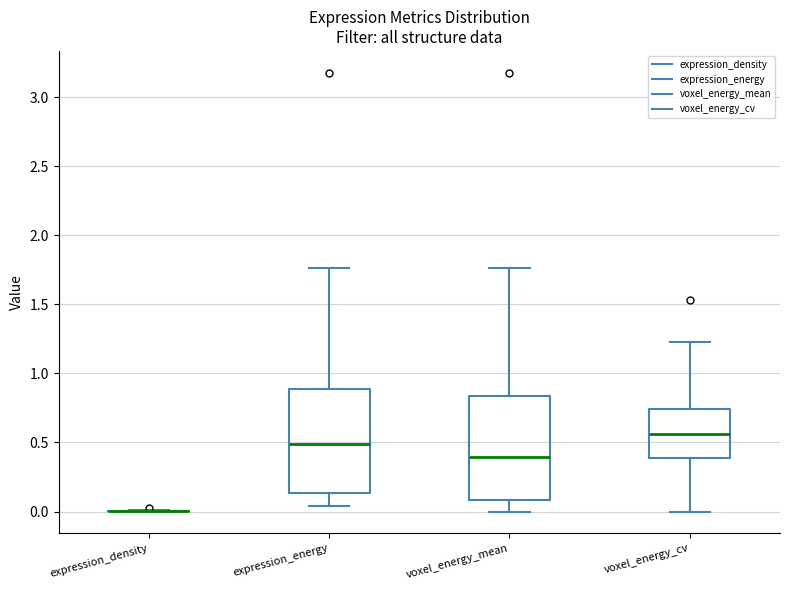

Reading left to right, transcribe this box plot: for each box, give where its median line is, the range the box spans, and where its two whiskers end, as read against the y-axis. The values are not printed on the chart, so give them approximately, as read against the axis.

expression_density: box collapsed to a line at 0.00, whiskers 0.00 to 0.00
expression_energy: median 0.50, box 0.15 to 0.90, whiskers 0.05 to 1.75
voxel_energy_mean: median 0.40, box 0.10 to 0.85, whiskers 0.00 to 1.75
voxel_energy_cv: median 0.55, box 0.40 to 0.75, whiskers 0.00 to 1.20